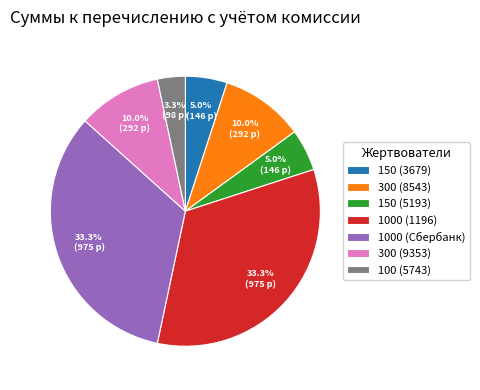

Count the number of slices in the pie.

7